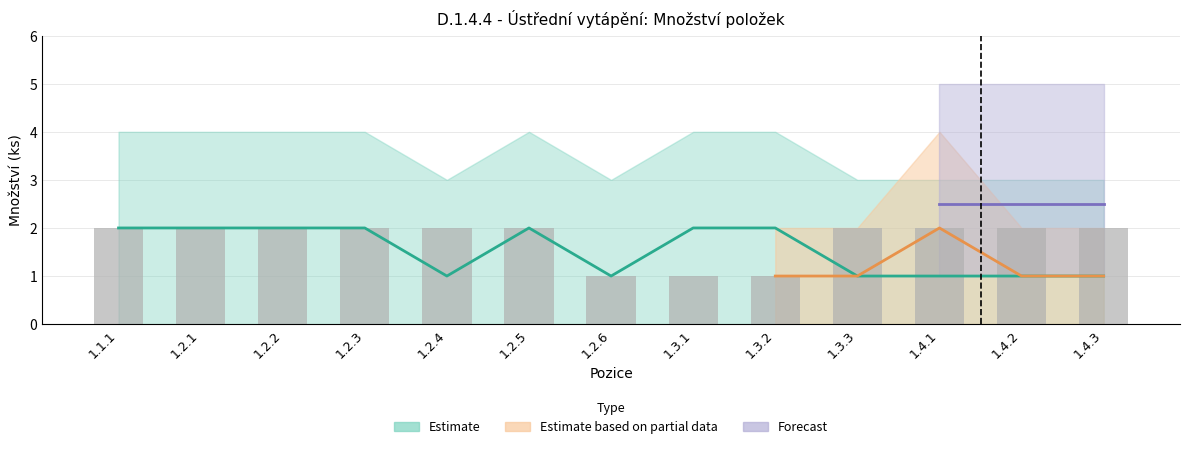

What is the sum of all upper2 values?

32